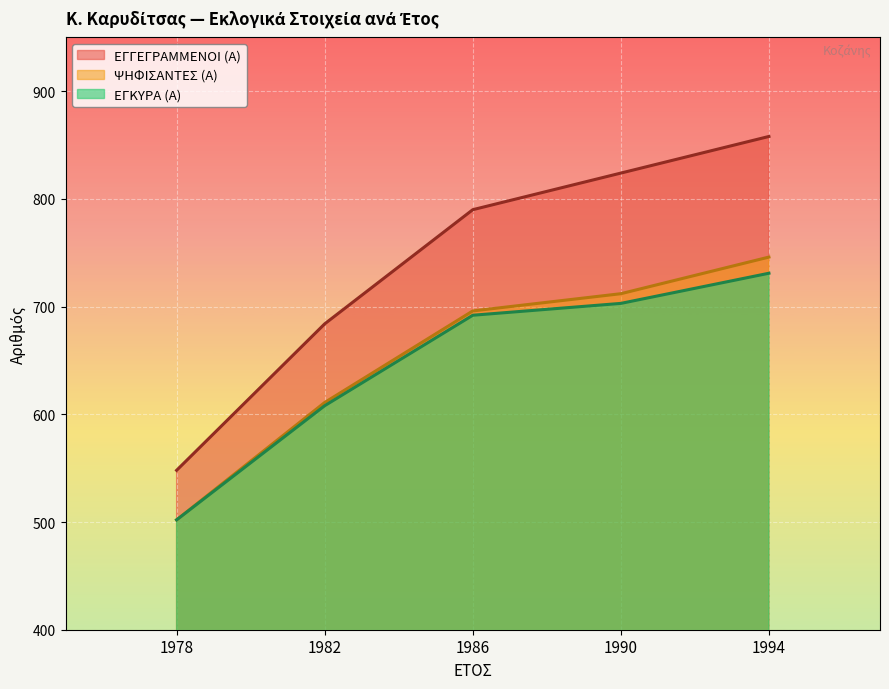

What is the lowest value of the ΨΗΦΙΣΑΝΤΕΣ (Α) series?

502